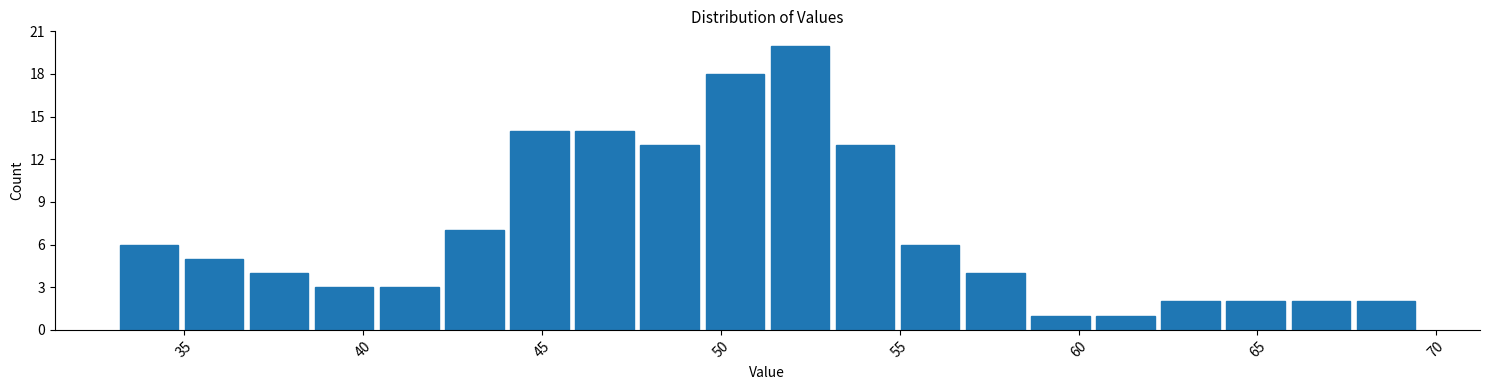

Read against the x-axis, roughly where is the centre of the tallest bar?

52.0